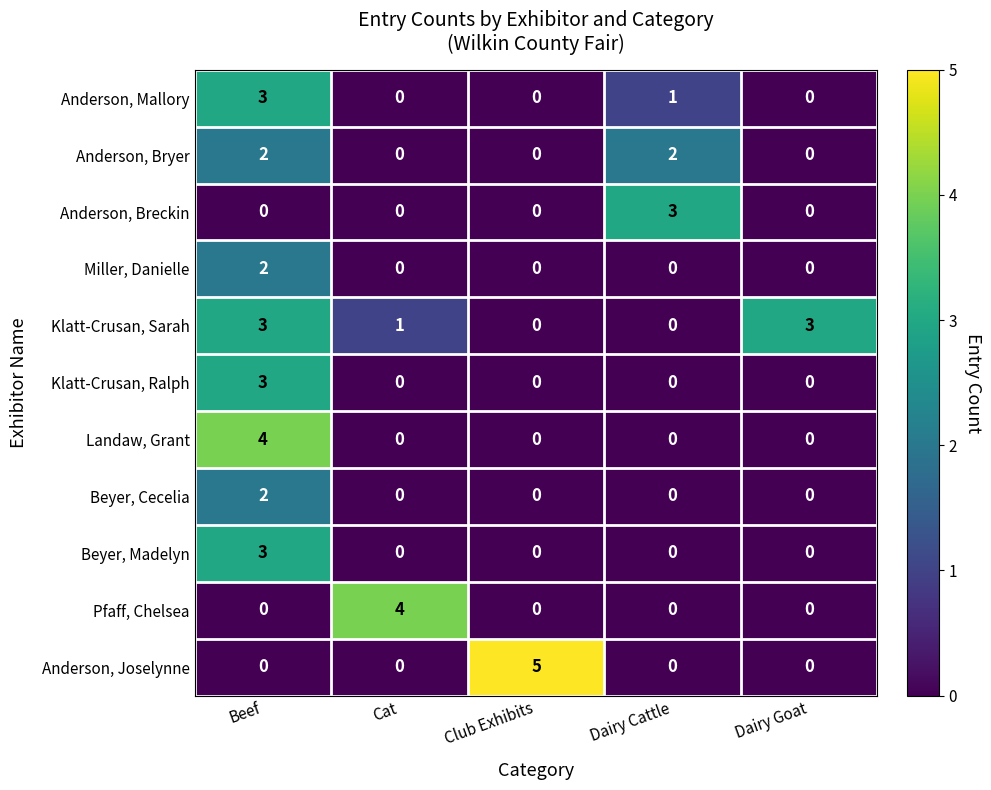

At which category is the sum across all series the highest?

Beef